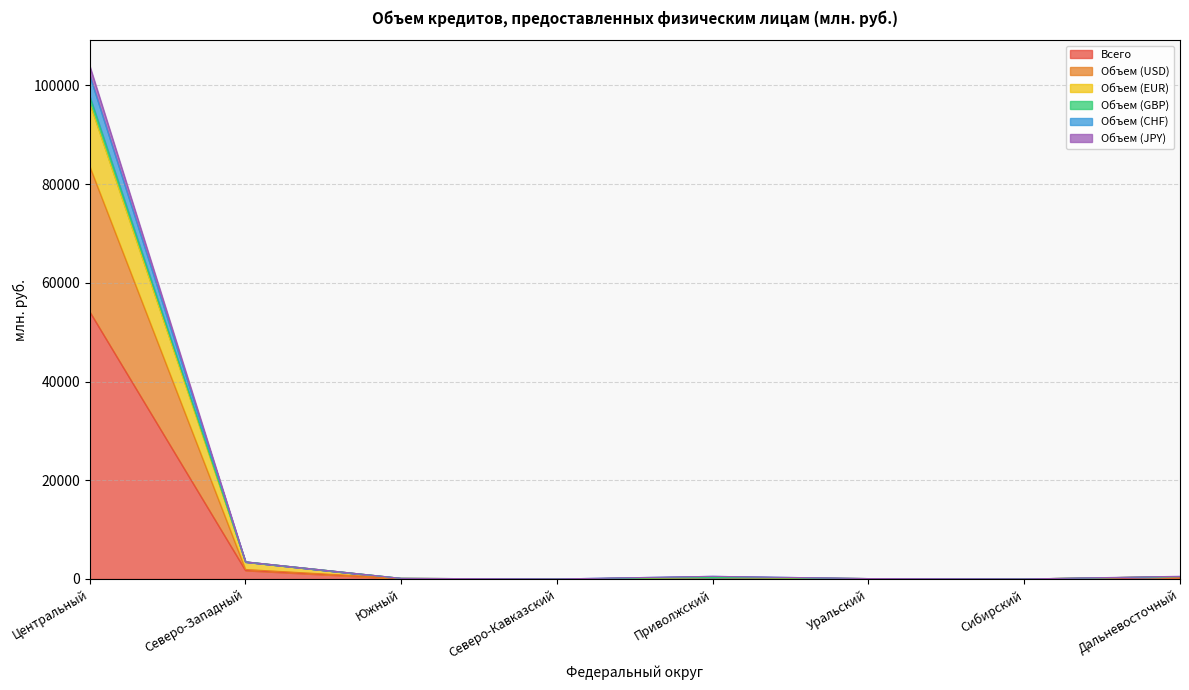

What is the sum of the Объем (JPY) values at Дальневосточный and Сибирский?

479